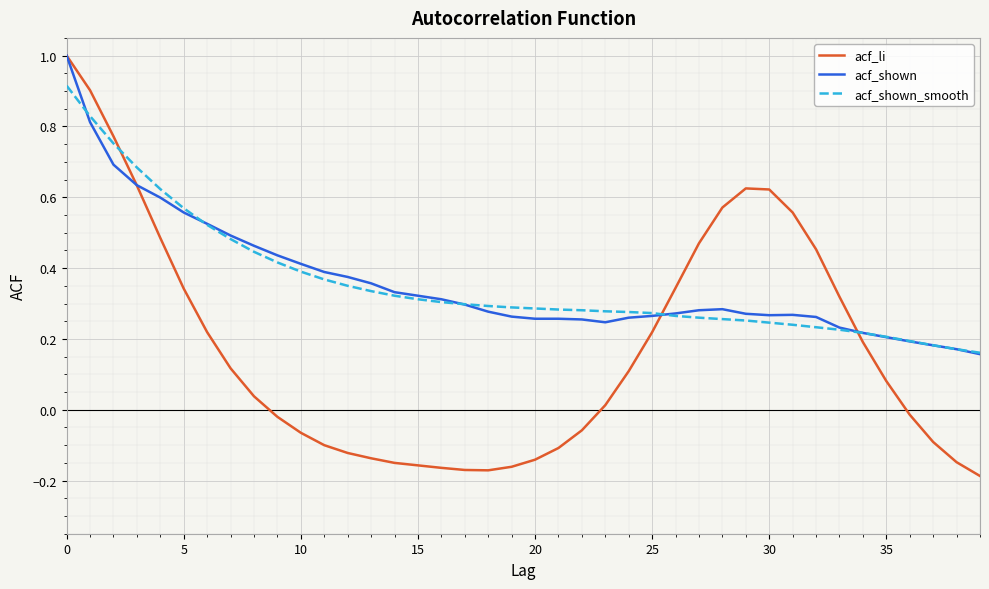

What is the maximum value shown in the chart?

1.0